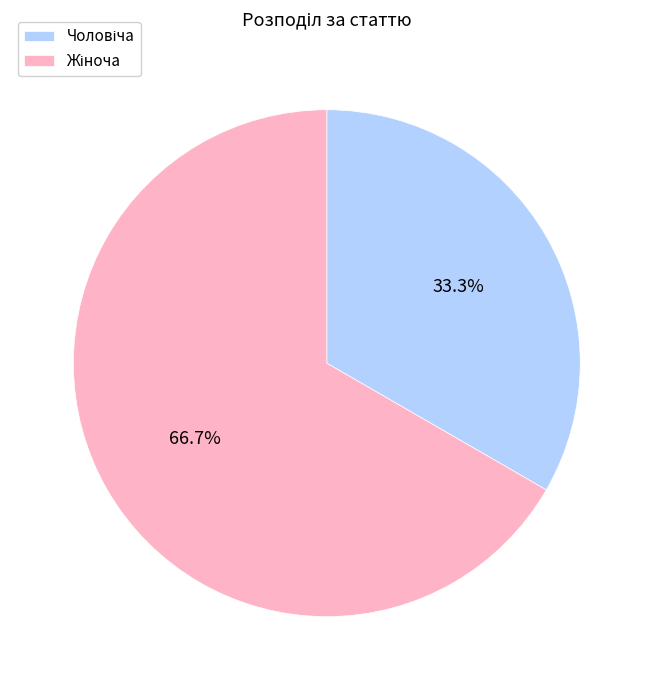

Is there any slice that represents more than half of the pie?

Yes